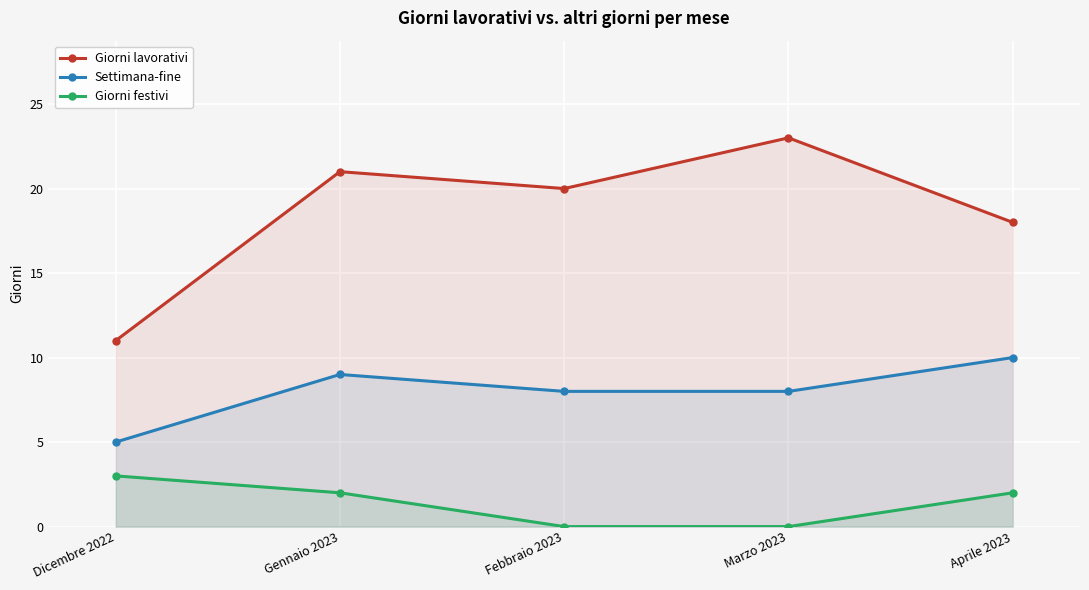

What is the sum of all Settimana-fine values?

40